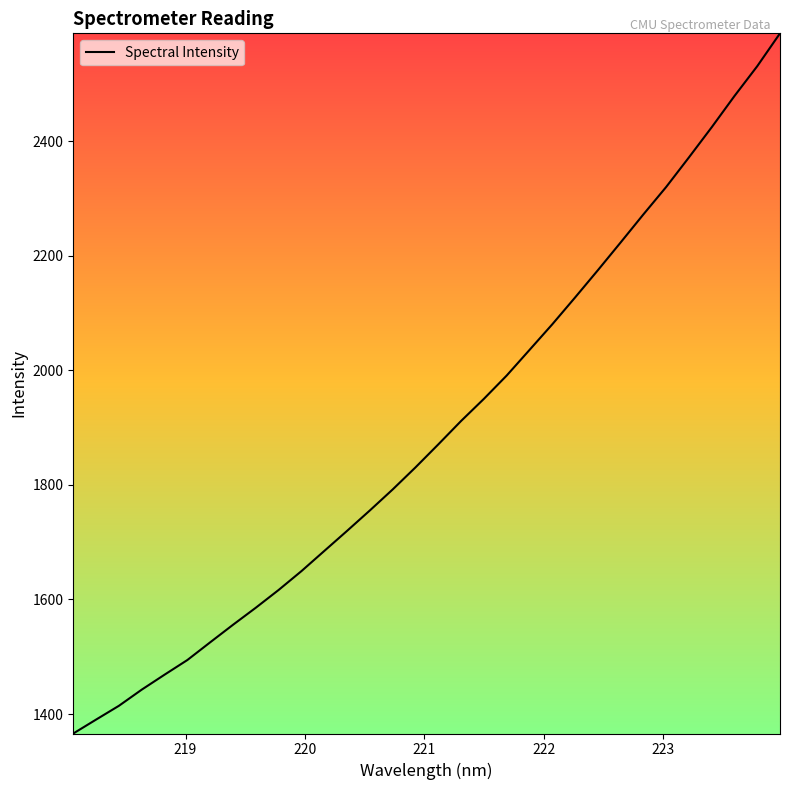

What is the greatest value displayed?

2588.8